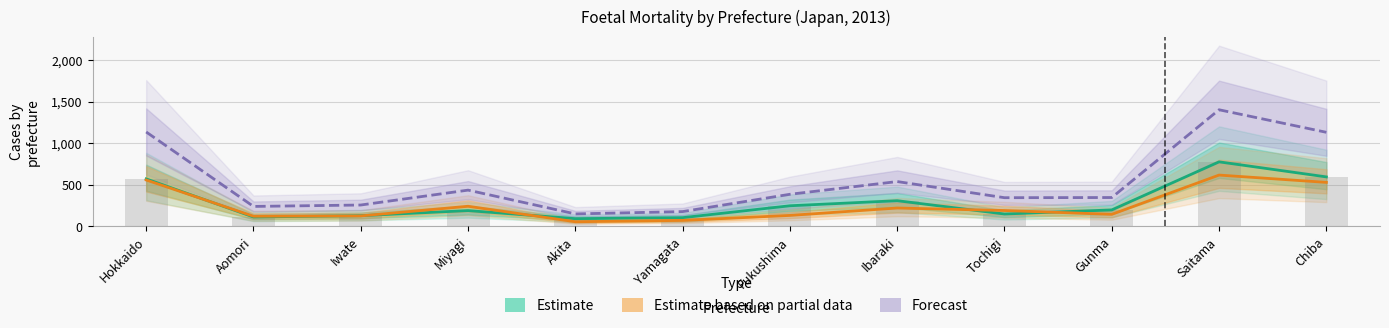

Reading right to left, what are all the values shown in this chart?

Hospital (Estimate): Chiba=594	Saitama=775	Gunma=197	Tochigi=148	Ibaraki=308	Fukushima=247	Yamagata=104	Akita=92	Miyagi=189	Iwate=128	Aomori=112	Hokkaido=570
Clinic (Estimate based on partial data): Chiba=528	Saitama=616	Gunma=144	Tochigi=190	Ibaraki=220	Fukushima=131	Yamagata=71	Akita=55	Miyagi=241	Iwate=125	Aomori=121	Hokkaido=557
Total (Forecast): Chiba=1130	Saitama=1401	Gunma=346	Tochigi=344	Ibaraki=538	Fukushima=385	Yamagata=177	Akita=149	Miyagi=435	Iwate=256	Aomori=239	Hokkaido=1134